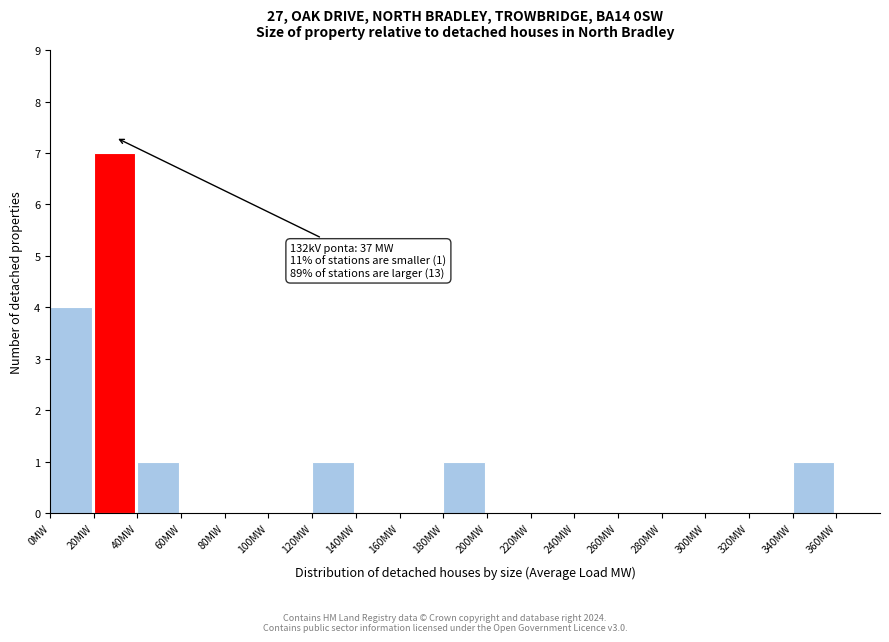

Which range on the x-axis has the tallest bar?

20 to 40